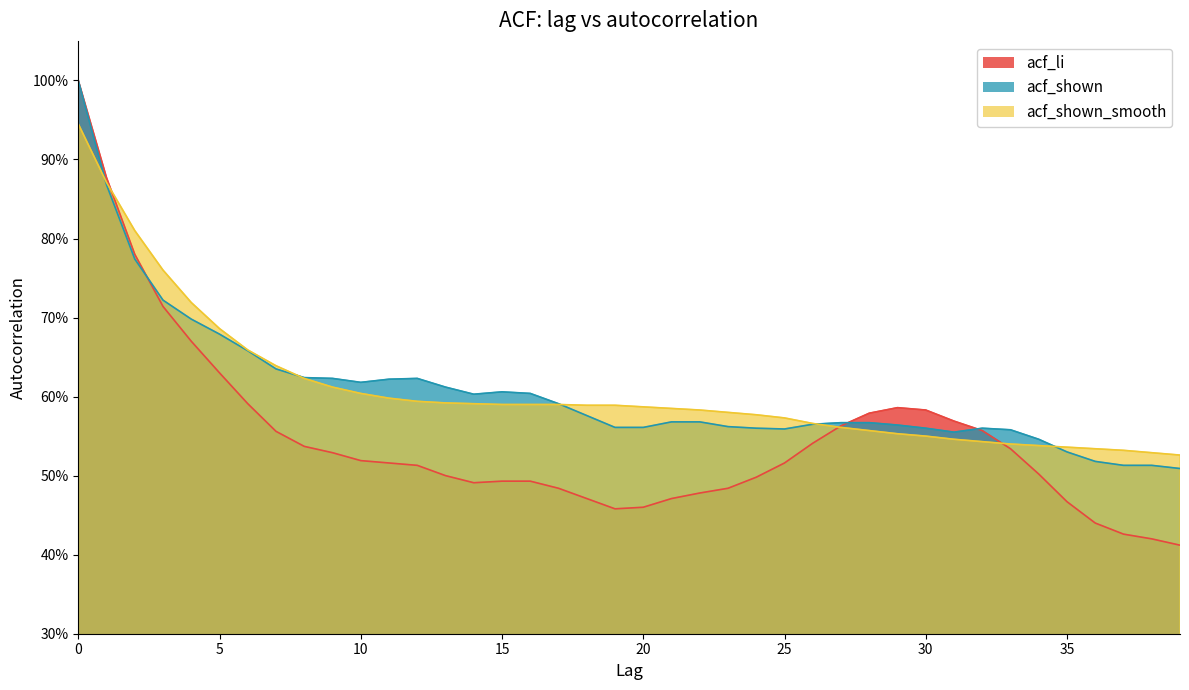

Does the chart display data point markers on the line(s)?

No